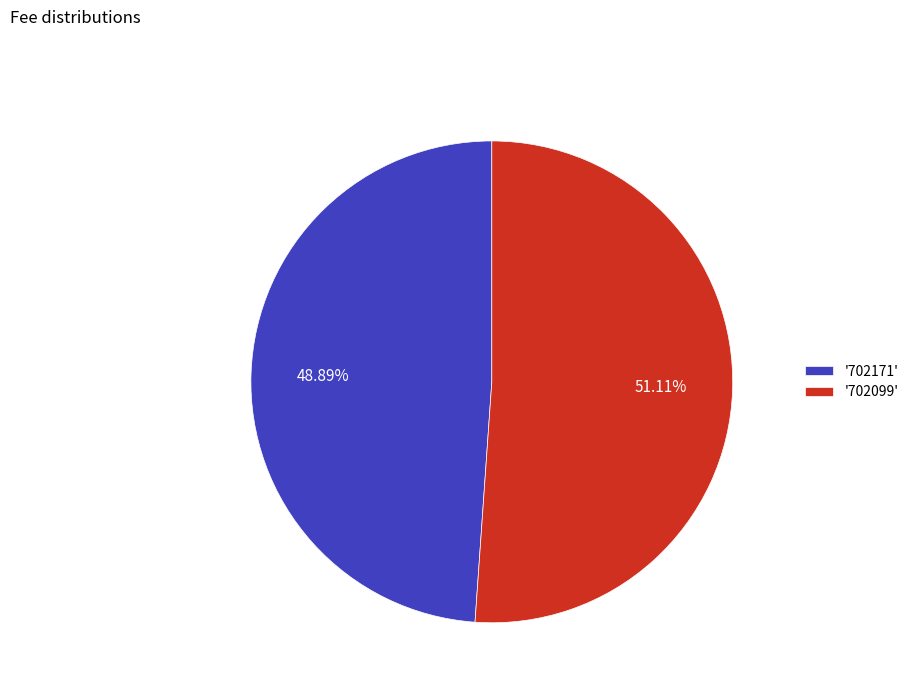

Between '702099' and '702171', which is larger?

'702099'